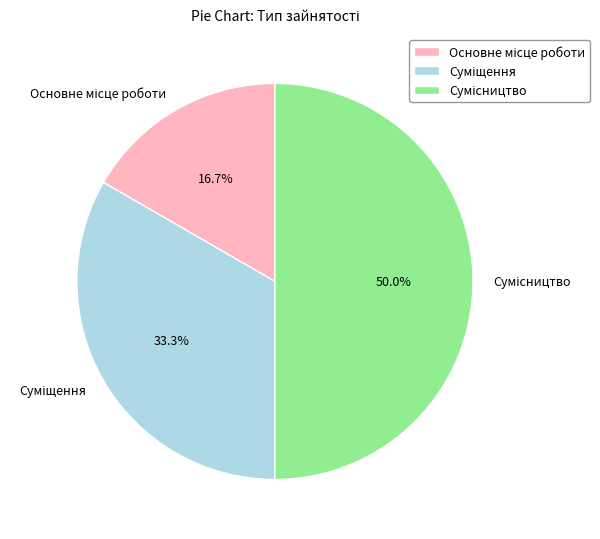

How many slices are in this pie chart?

3